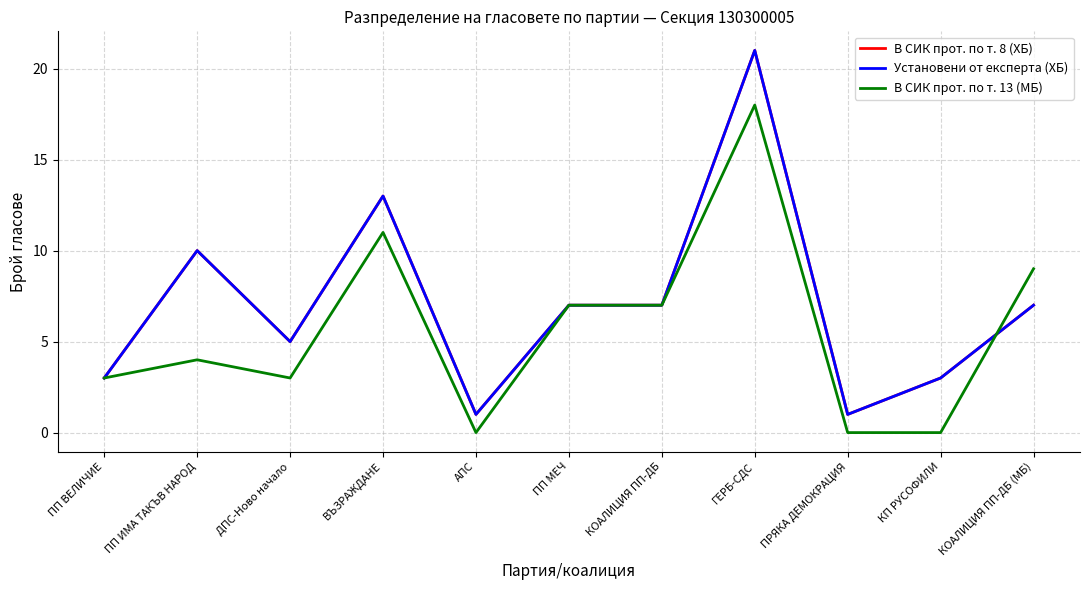

Does the chart have visible grid lines?

Yes